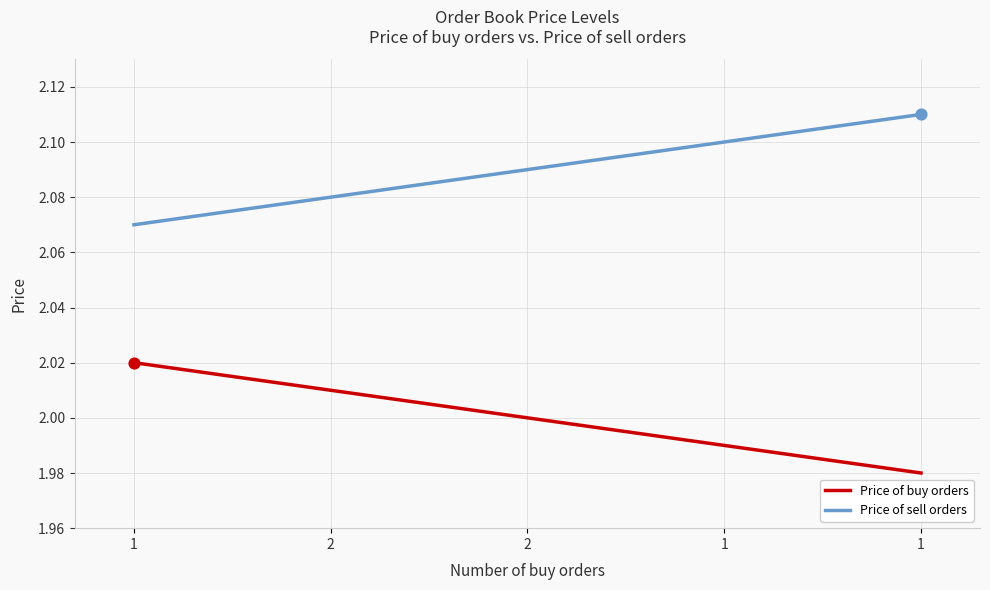

At which category is the sum across all series the highest?

1